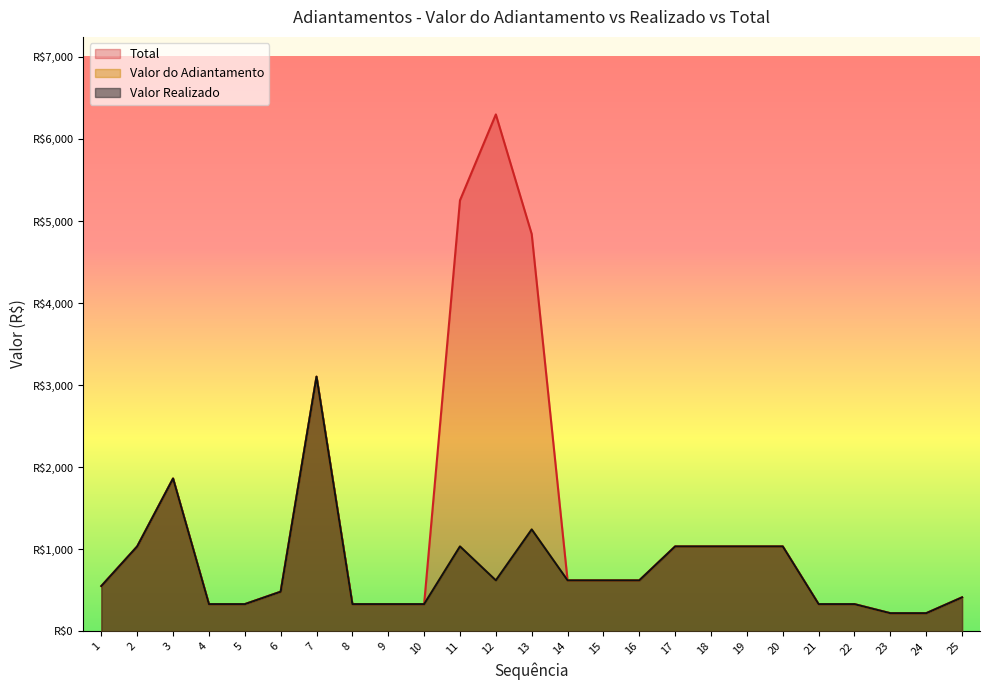

Reading left to right, extract all data points from this chart.

Valor do Adiantamento: 551.5	1034.2	1861.5	330.9	330.9	482.6	3102.4	330.9	330.9	330.9	1034.2	620.5	1241.0	620.5	620.5	620.5	1034.2	1034.2	1034.2	1034.2	330.9	330.9	220.6	220.6	413.7
Valor Realizado: 551.5	1034.2	1861.5	330.9	330.9	482.6	3102.4	330.9	330.9	330.9	1034.2	620.5	1241.0	620.5	620.5	620.5	1034.2	1034.2	1034.2	1034.2	330.9	330.9	220.6	220.6	413.7
Total: 551.5	1034.2	1861.5	330.9	330.9	482.6	3102.4	330.9	330.9	330.9	5251.6	6298.4	4840.9	620.5	620.5	620.5	1034.2	1034.2	1034.2	1034.2	330.9	330.9	220.6	220.6	413.7